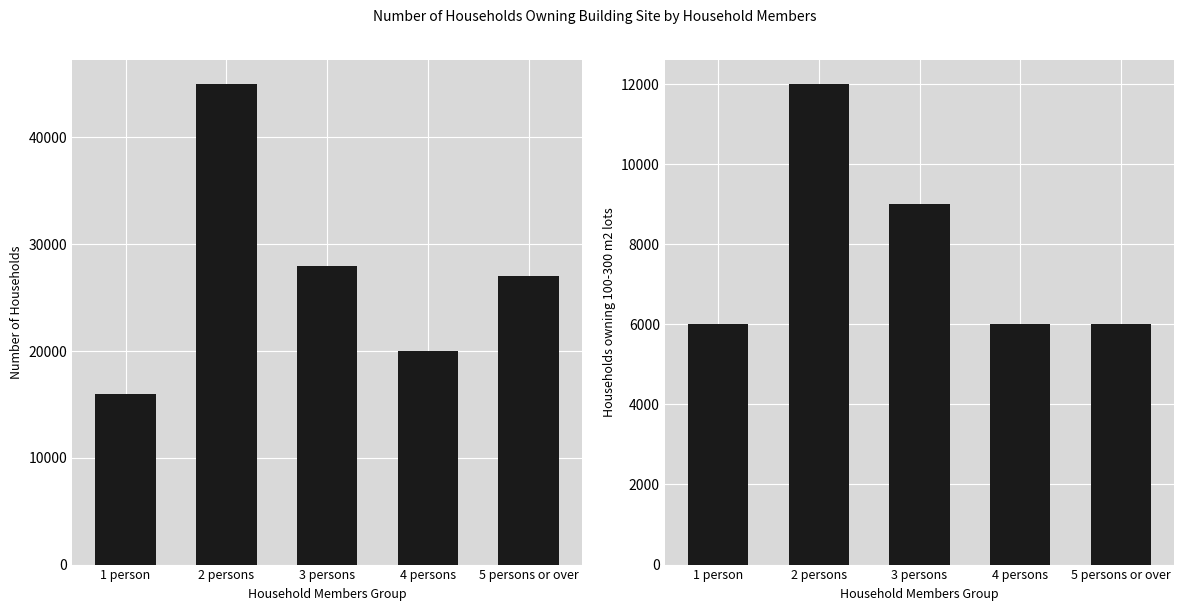

Which has a higher value, 3 persons or 1 person?

3 persons